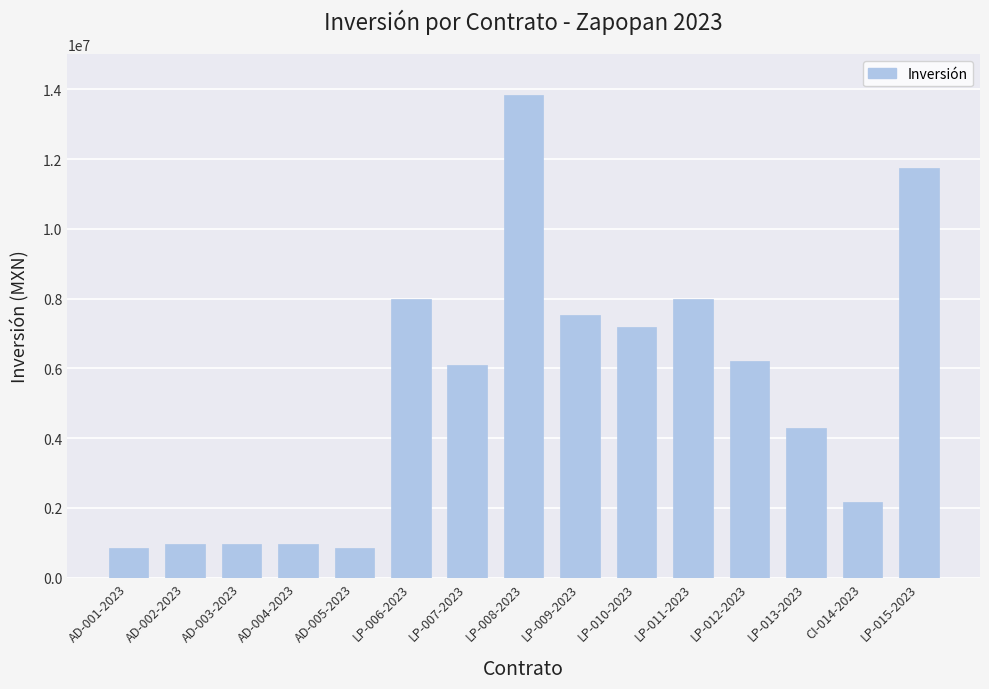

What is the difference between the second highest and minimum values?

10889104.1